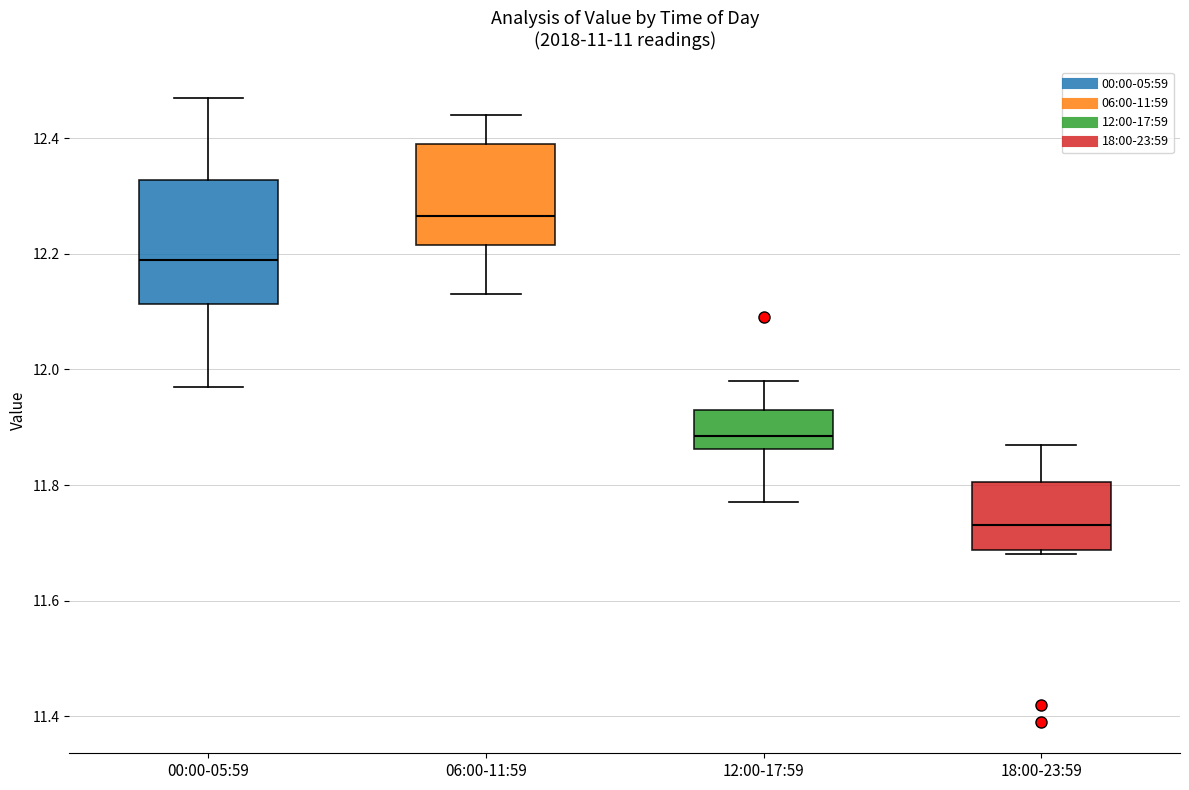

Comparing the boxes themselves (not the whiskers), which one is the tallest?

00:00-05:59